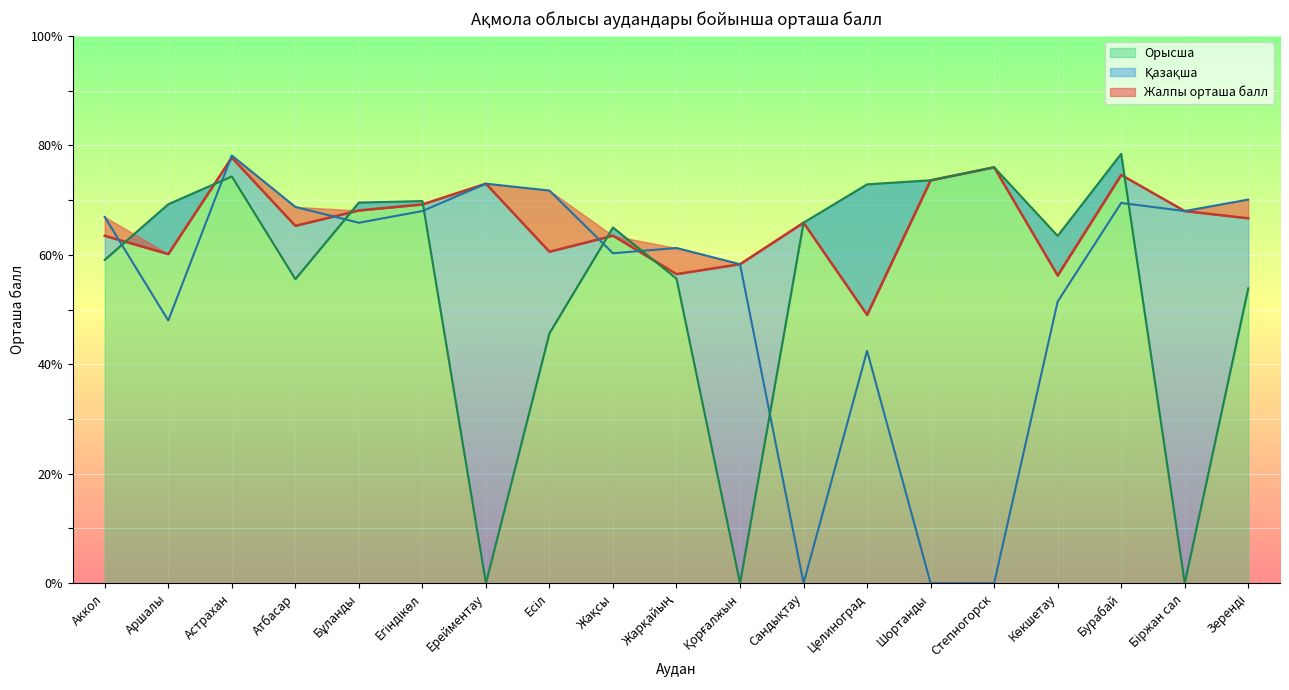

In Жалпы орташа балл, how many points are lower than both neighbors (excluding endpoints)?

6